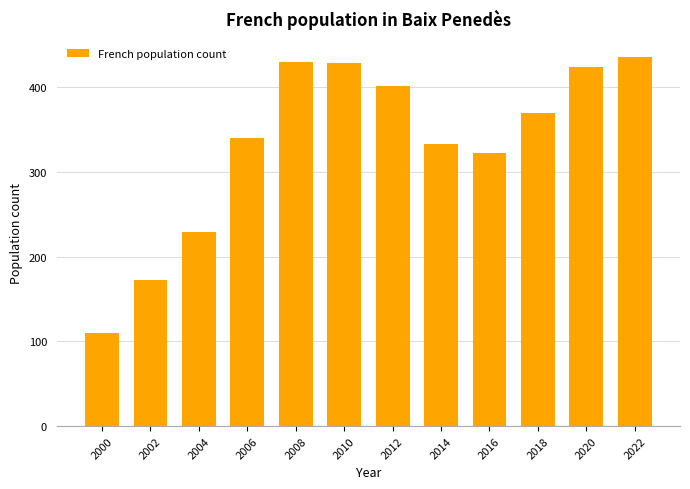

Read the value at 2006.

340